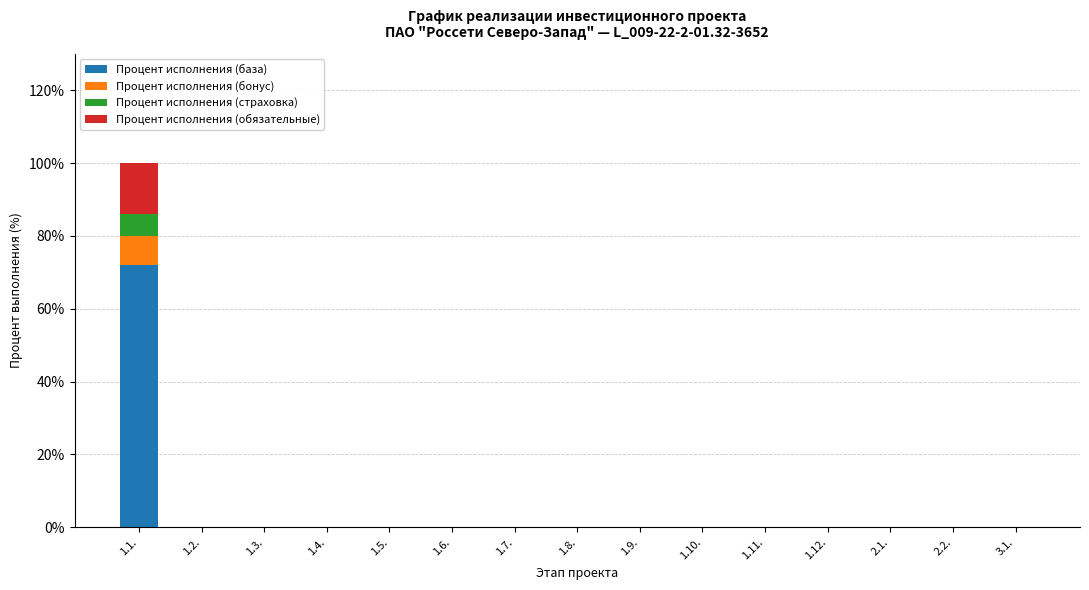

The value of Процент исполнения (база) at 1.11. is -49. True or false?

False